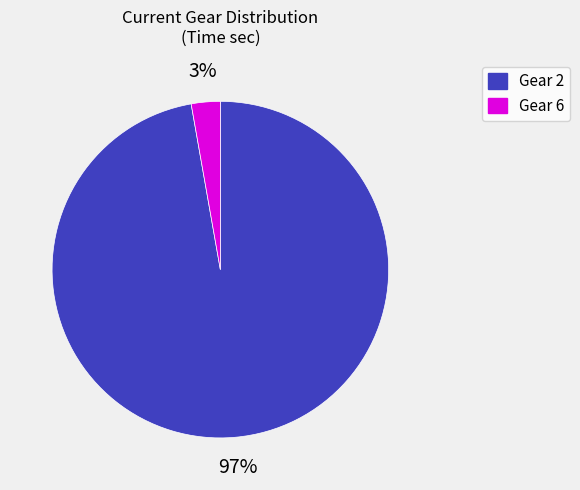

Is there a majority slice in this chart?

Yes